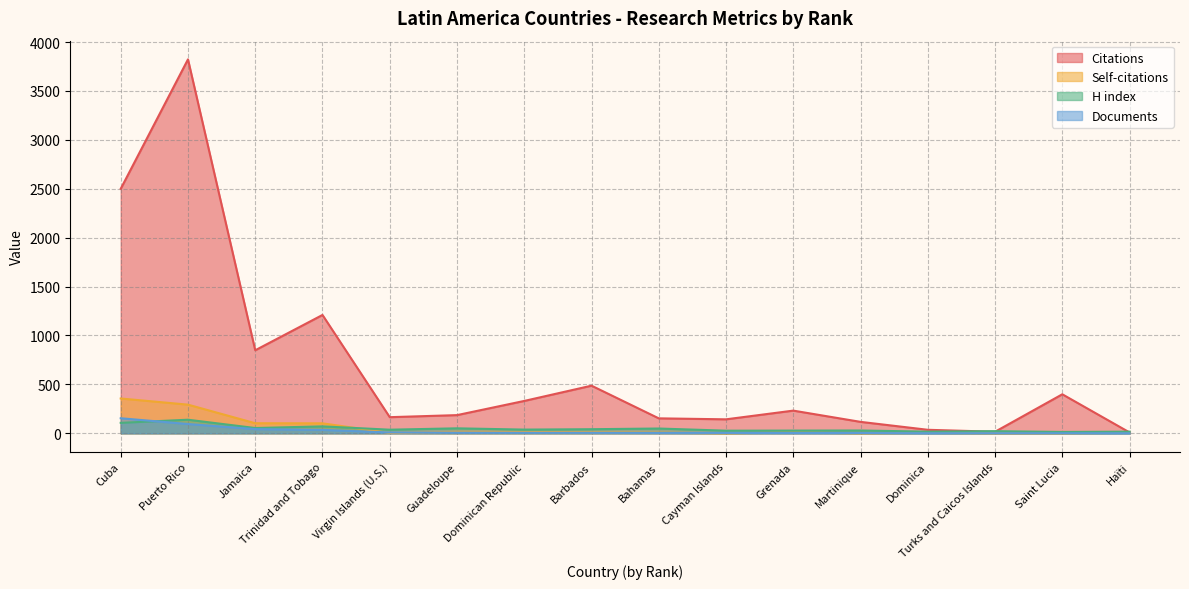

At Grenada, list the series in order from smallest to largest.

Documents, Self-citations, H index, Citations